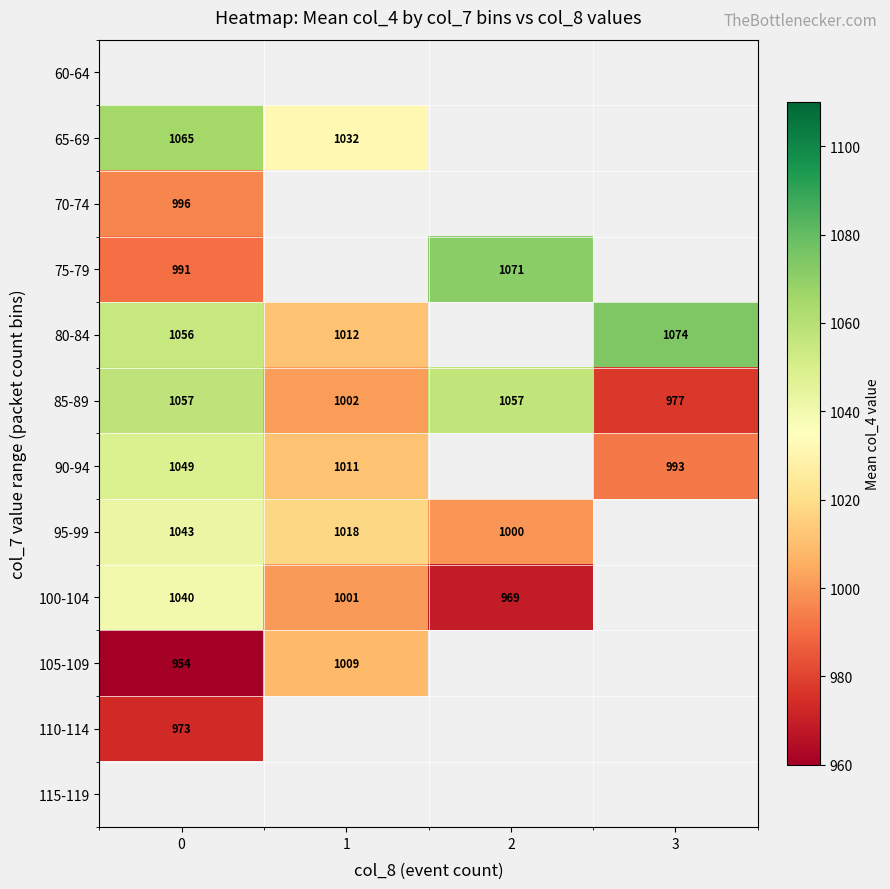

Is it true that 95-99 equals 1018.0 at 1?

True